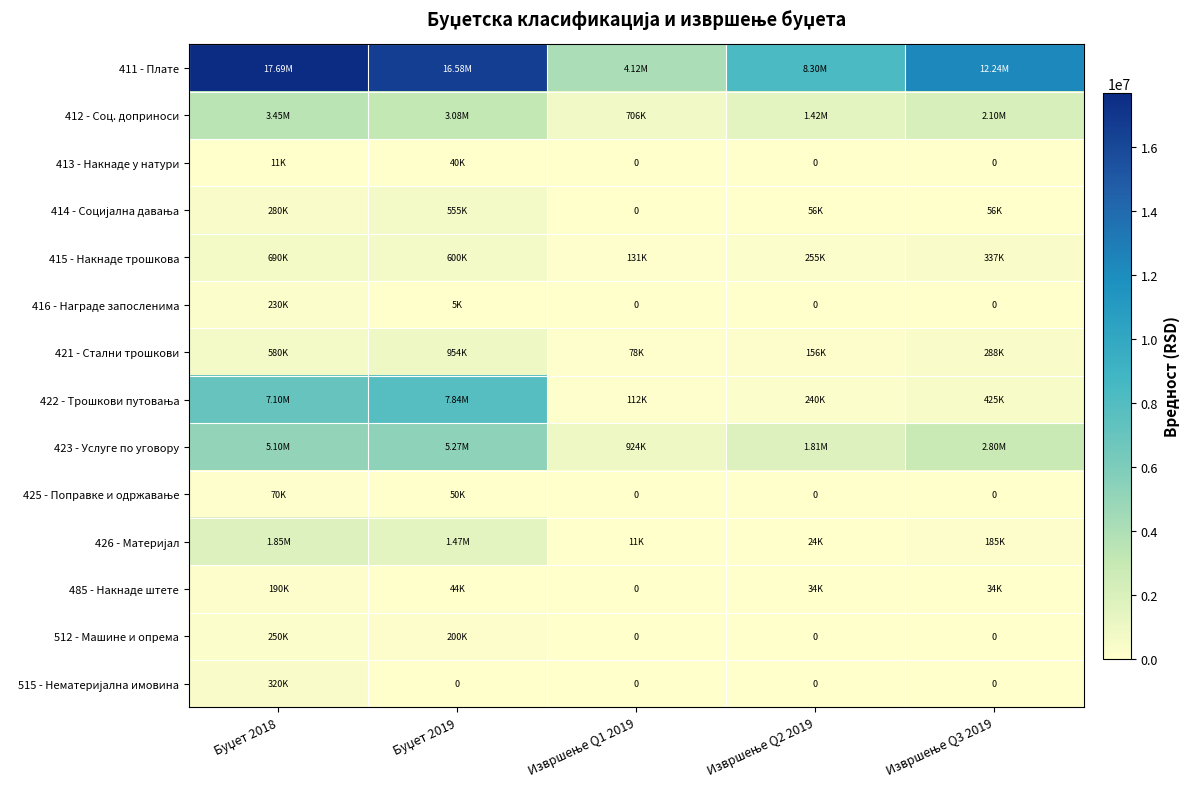

How many data points in 485 - Накнаде штете are above 34000?

2